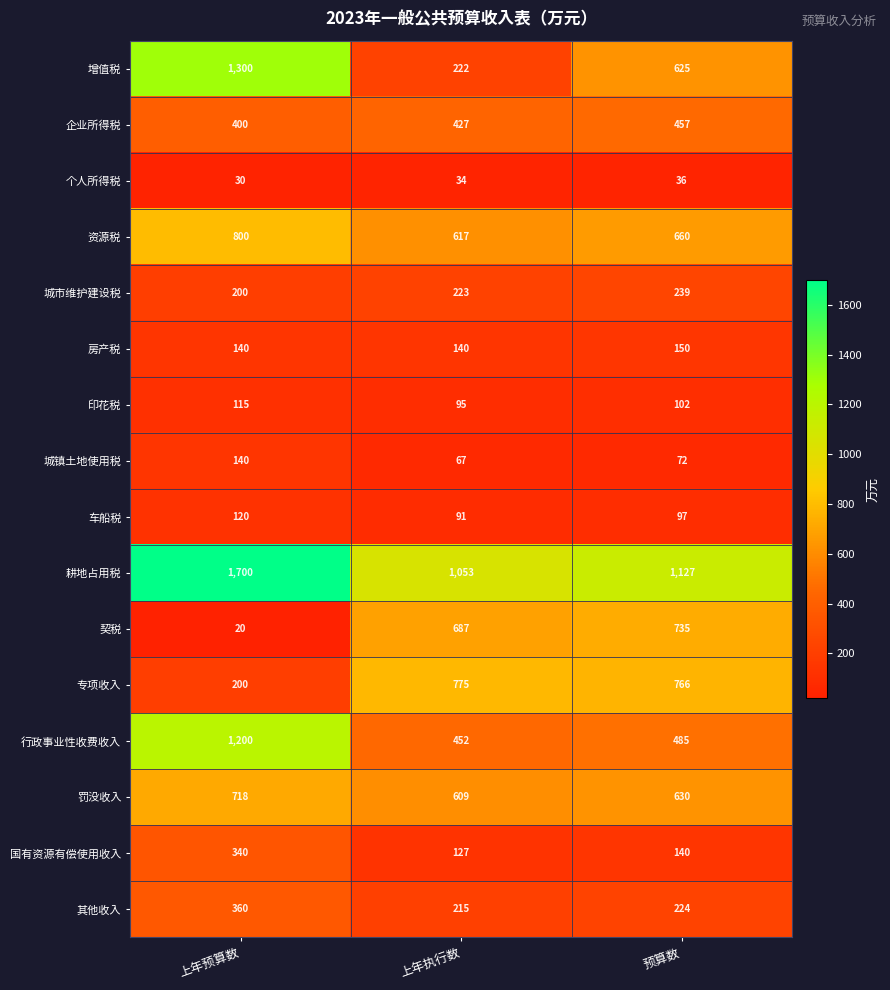

How many distinct data groups are displayed?

16